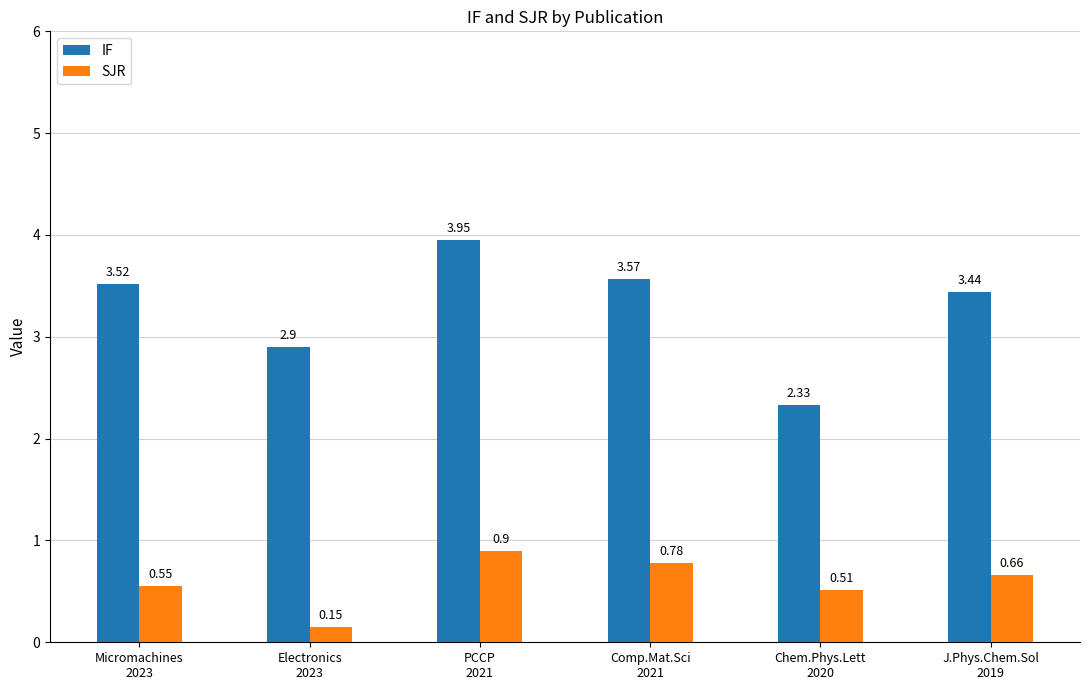

Which series has the widest spread of values?

IF